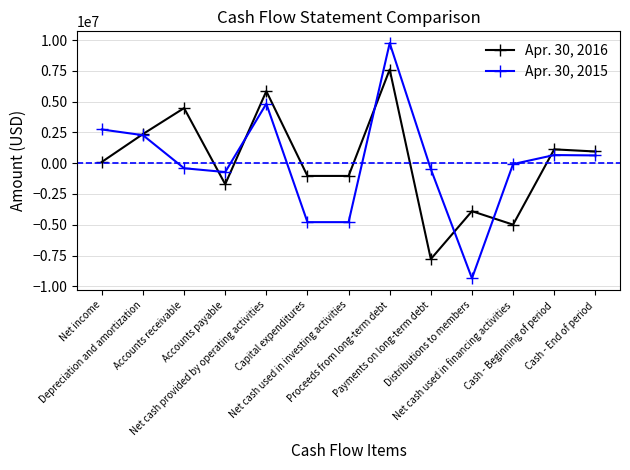

The Apr. 30, 2015 series shows -1793291 at Net cash used in investing activities. True or false?

False